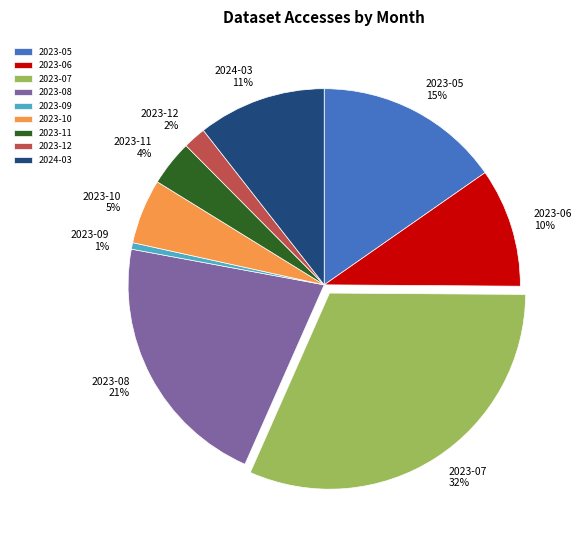

Between 2023-05 and 2023-11, which is larger?

2023-05